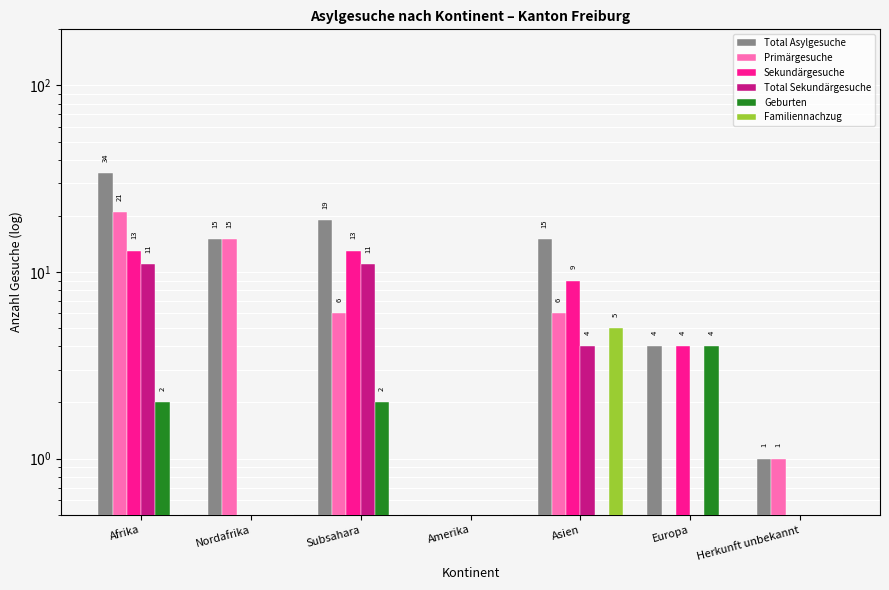

What is the difference between the maximum and second lowest values in the Sekundärgesuche series?

12.5